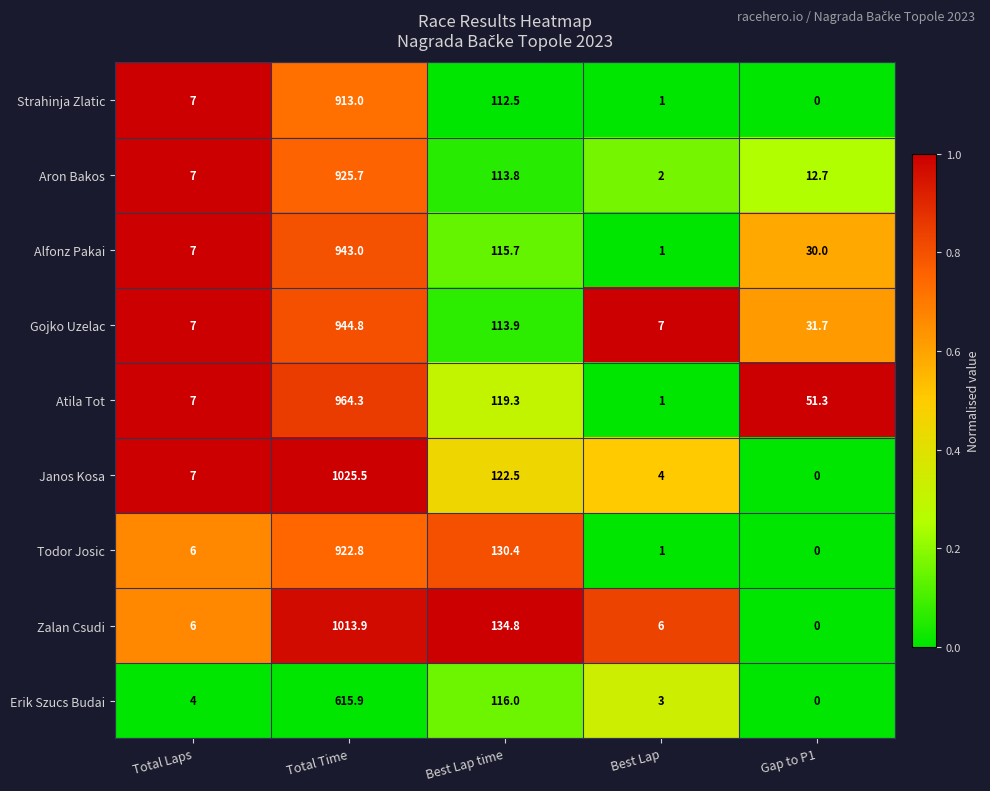

Count the number of data series in this chart.

9